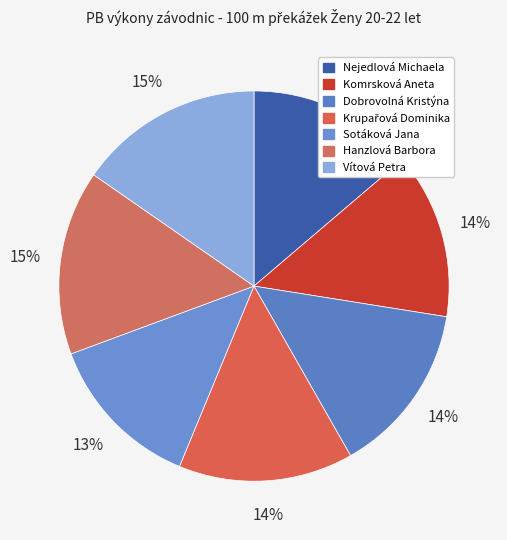

To the nearest percent, what percentage of the pie is Nejedlová Michaela?

14%